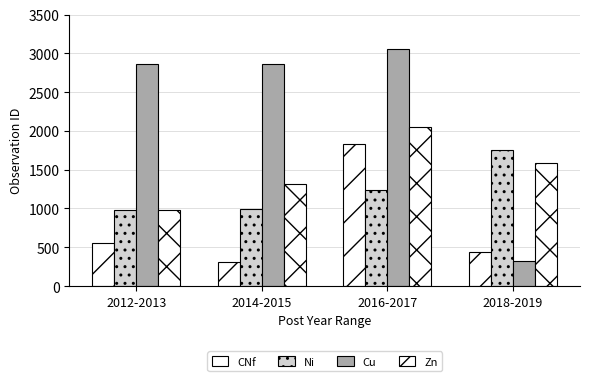

Does the chart contain any negative values?

No